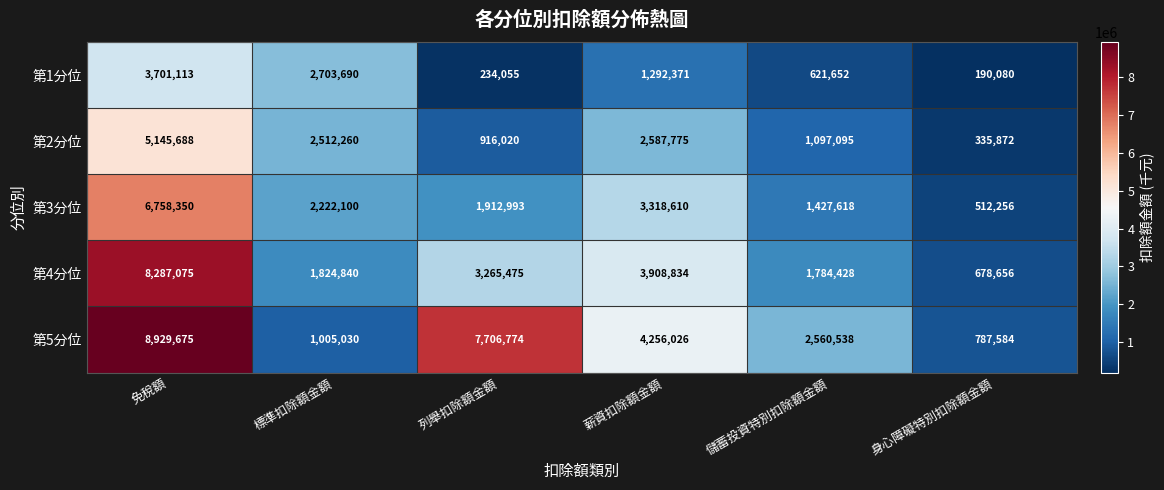

Which series has the widest spread of values?

第5分位